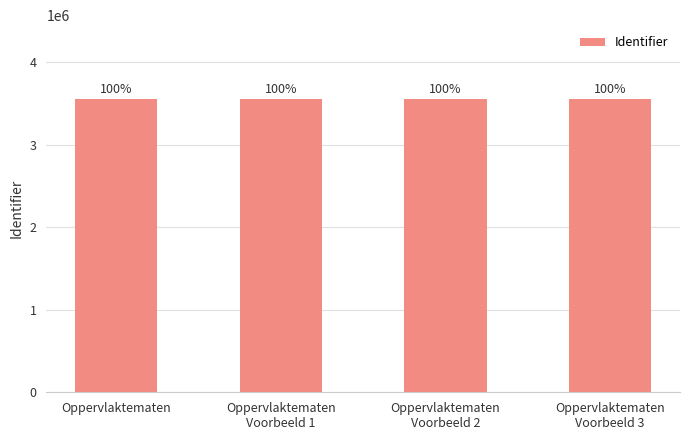

How many bars are there in total?

4